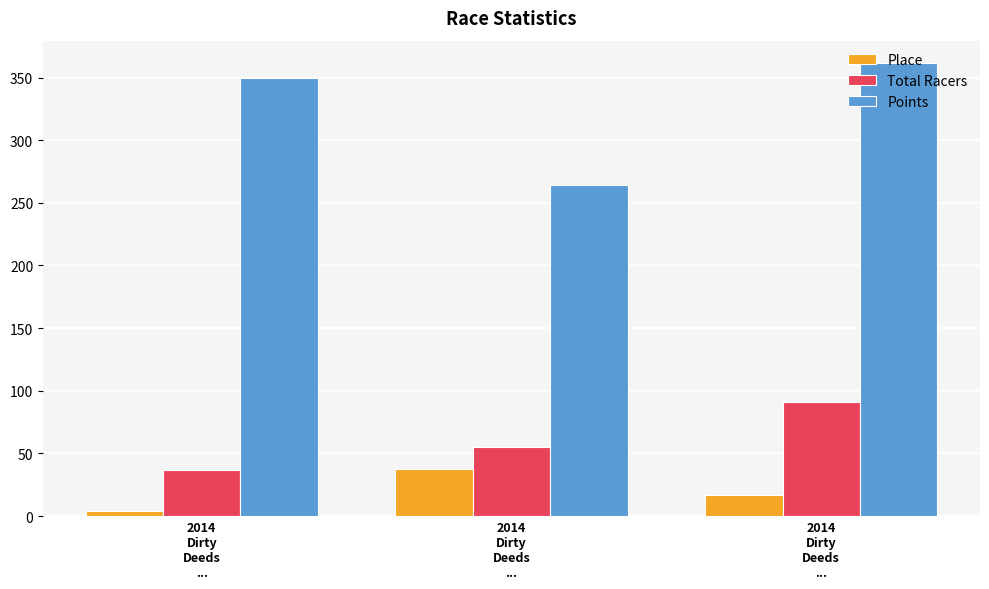

What are all the series names shown in the legend?

Place, Total Racers, Points